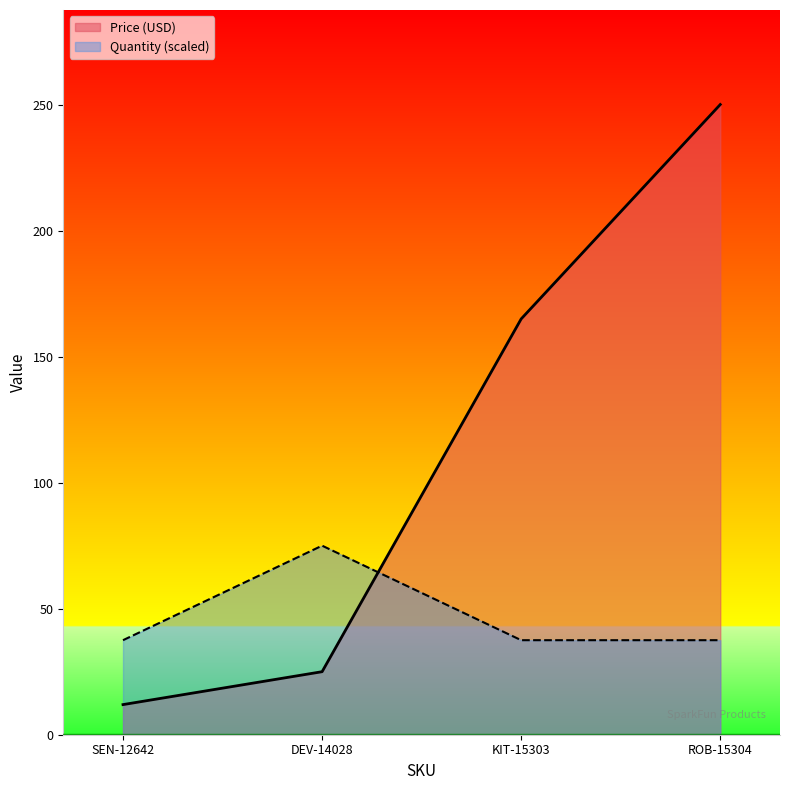

In Quantity, how many points are higher than both neighbors (excluding endpoints)?

1